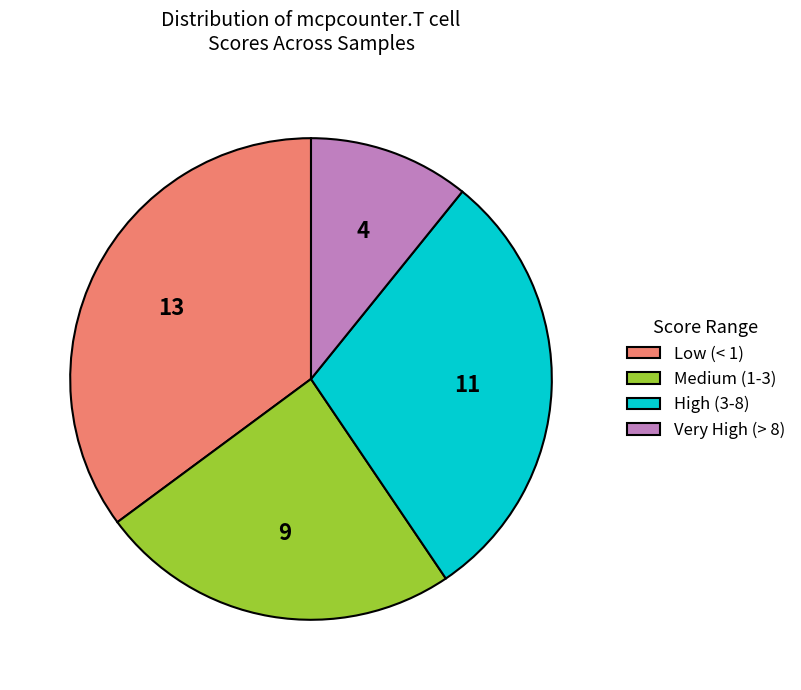

Is it true that Very High (> 8) is 11% of the pie?

True